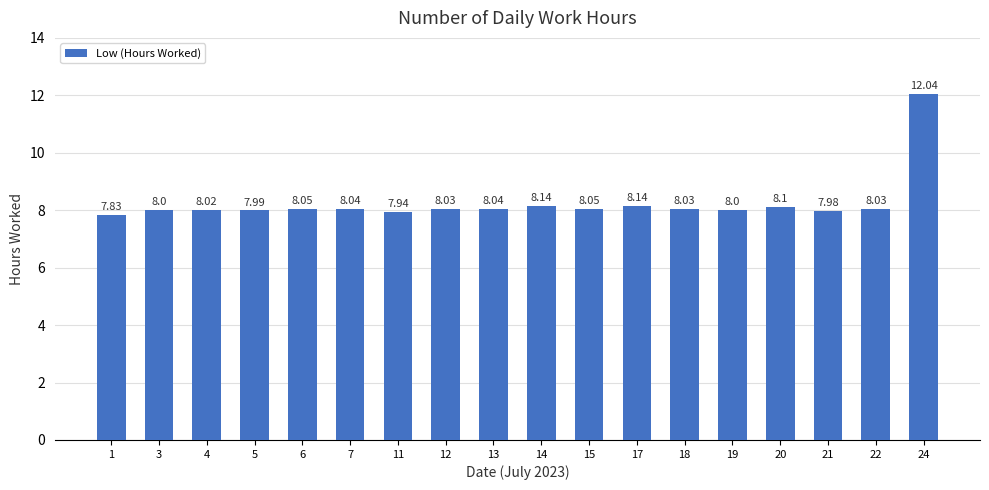

What is the difference between the maximum and second lowest values?

4.1